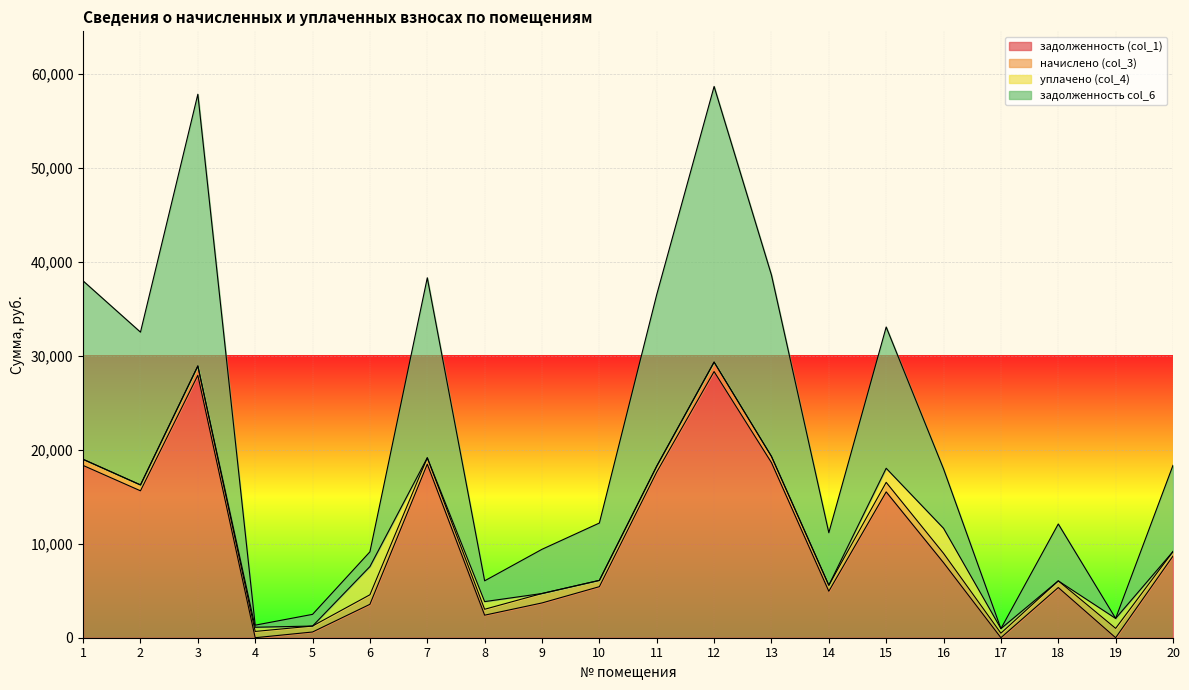

List the labels in order of задолженность (col_1) value, largest first.

12, 3, 13, 7, 1, 11, 2, 15, 20, 16, 10, 18, 14, 9, 6, 8, 5, 4, 17, 19